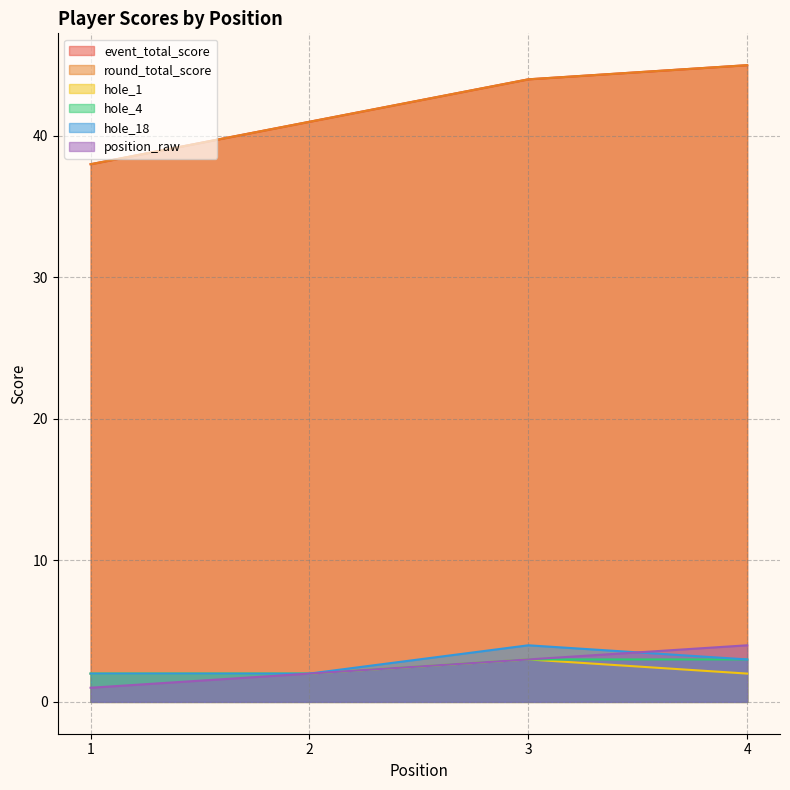

Which series has the largest range (max minus min)?

event_total_score